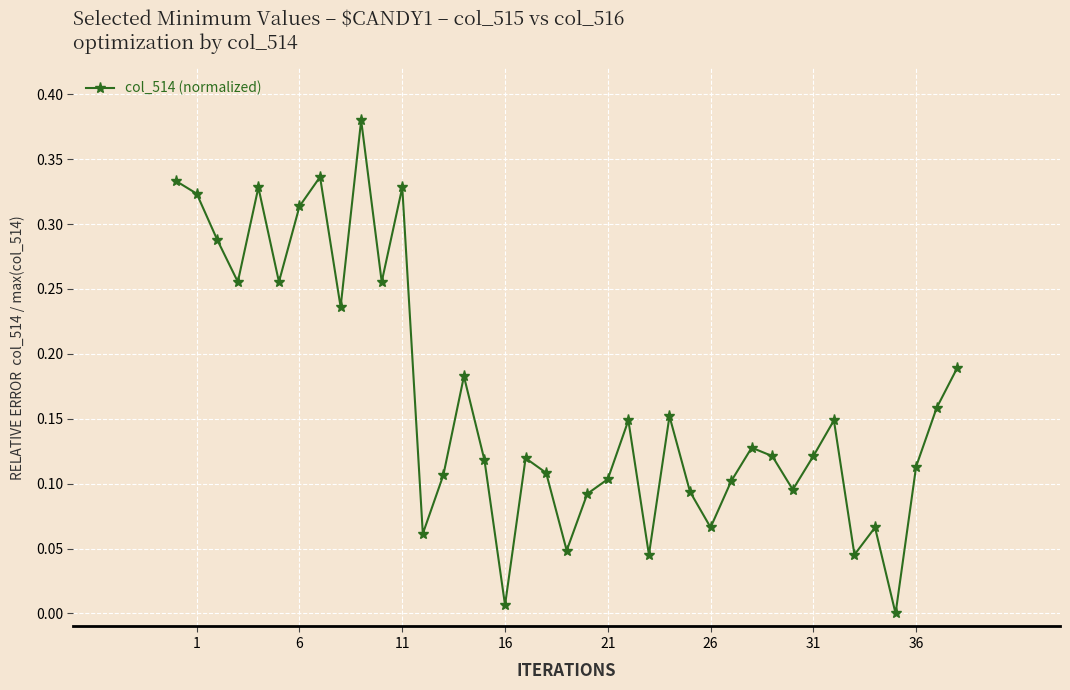

How many points are higher than both their immediate neighbors (excluding endpoints)?

11